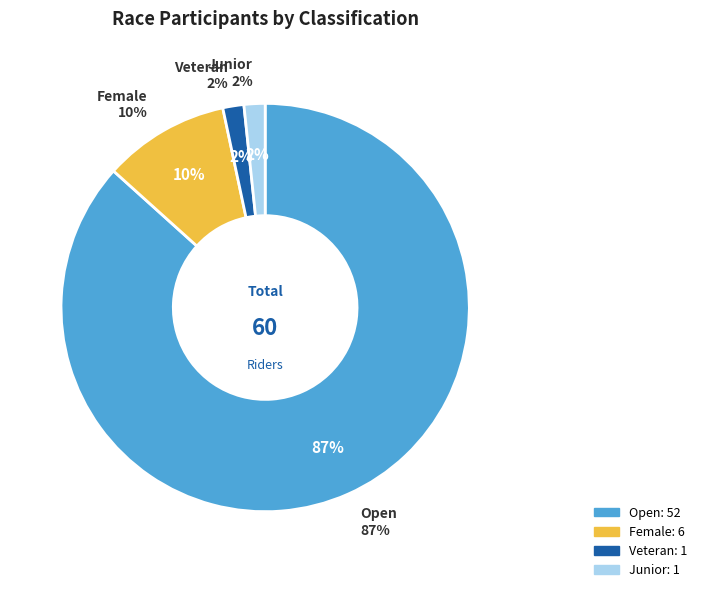

What is the largest slice in the pie chart?

Open